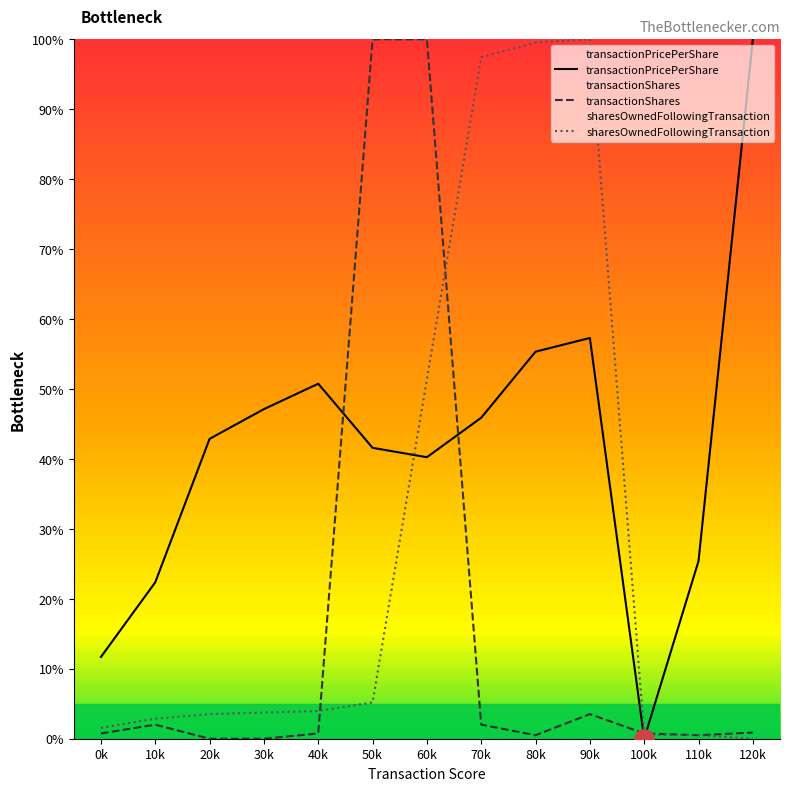

True or false: transactionPricePerShare has a value of 86.7 at 40k.

False